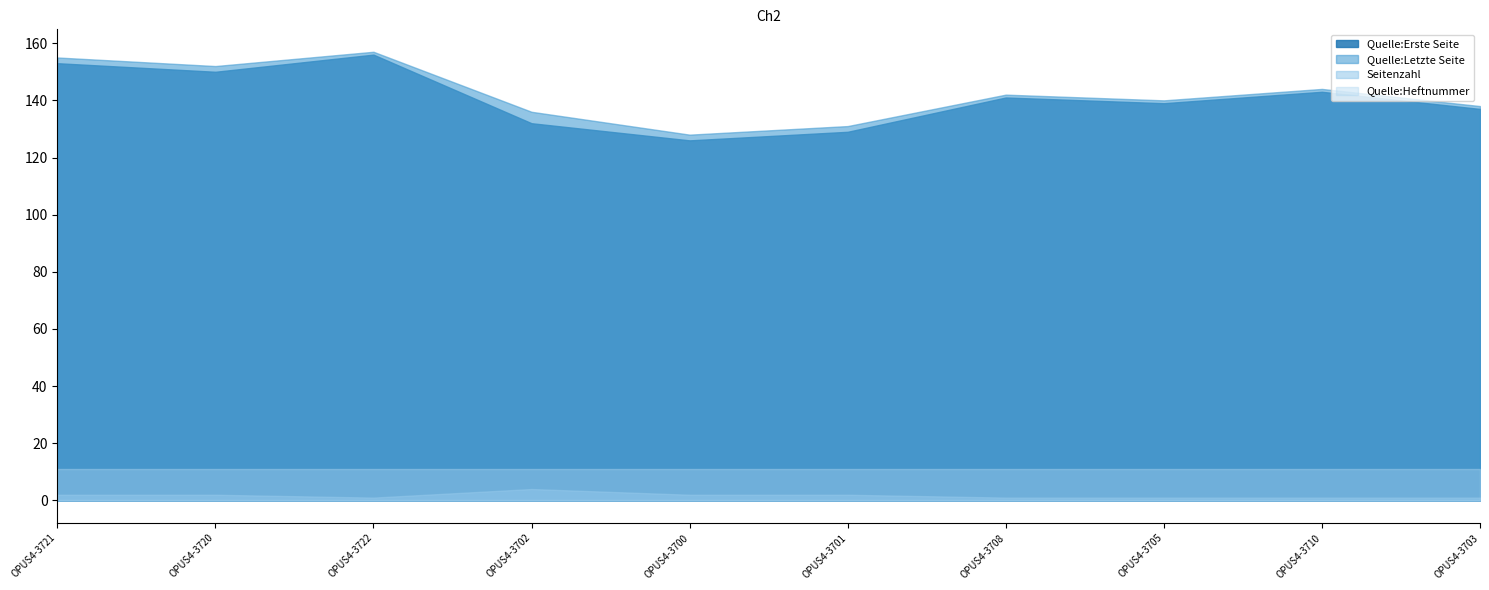

What position from the right is OPUS4-3722?

8